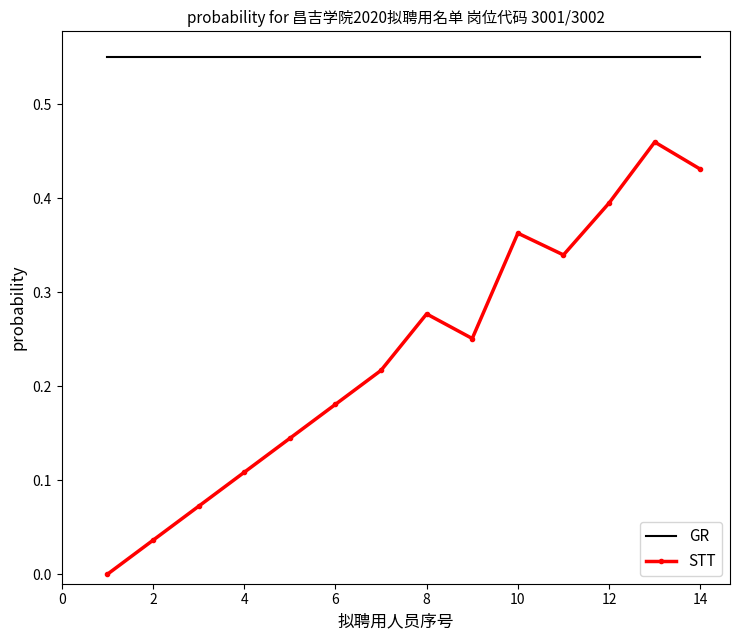

Which series has the largest total across all categories?

GR